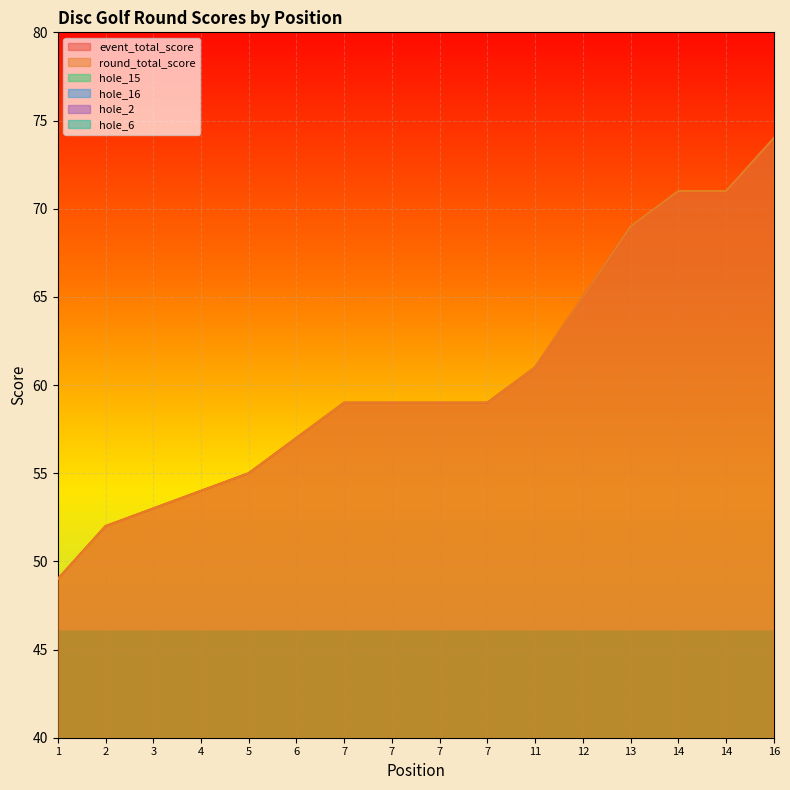

True or false: hole_2 has more than 0 interior local peaks.

True